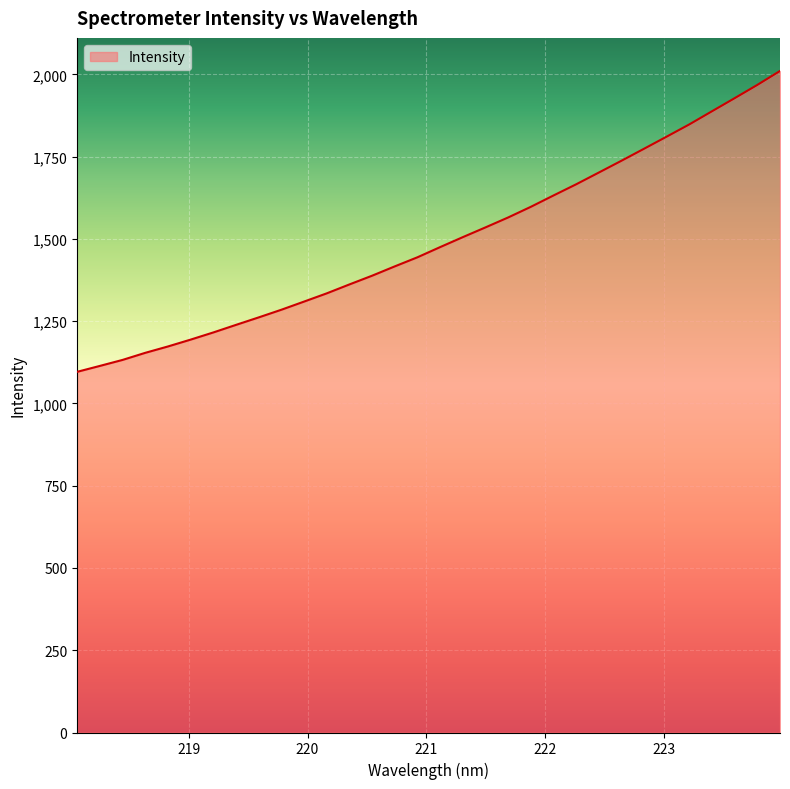

What is the difference between the maximum and minimum values?

914.3